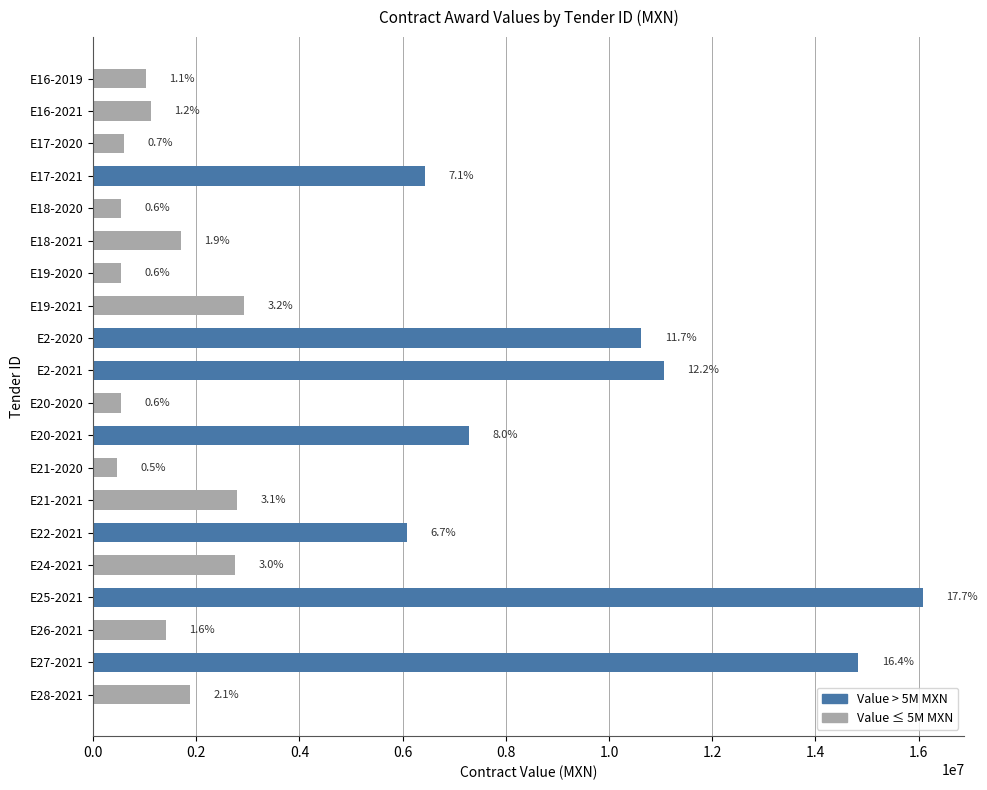

What is the difference between the maximum and second lowest values?

15542890.0